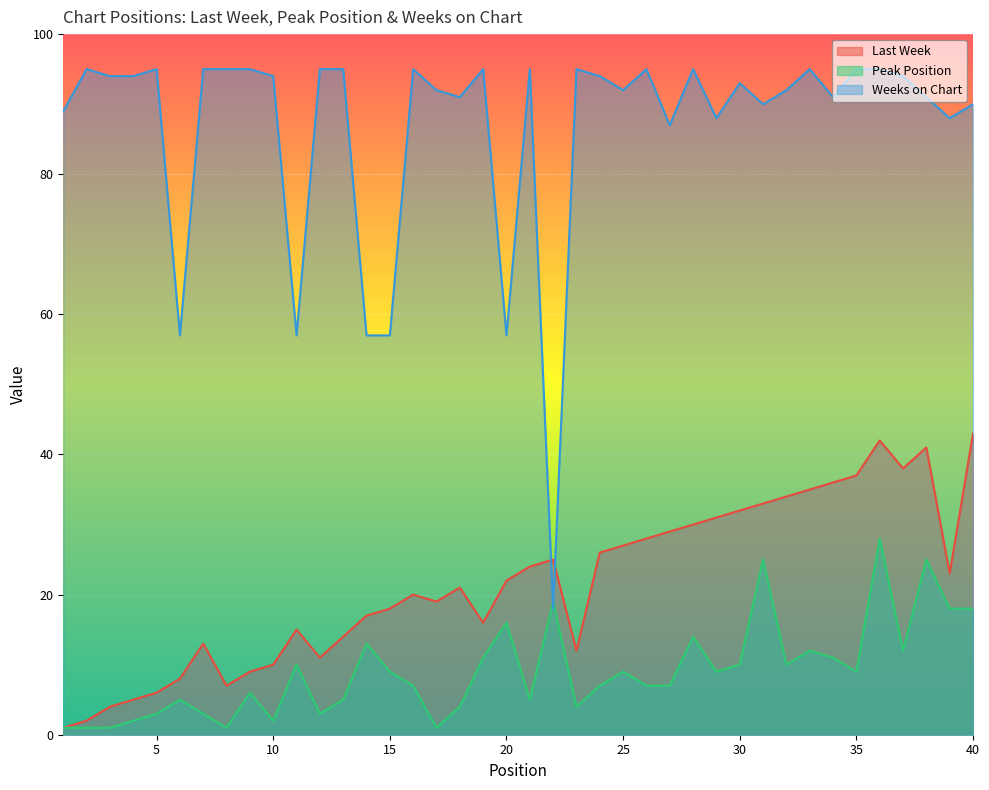

How many values in the Peak Position series exceed 9?

16